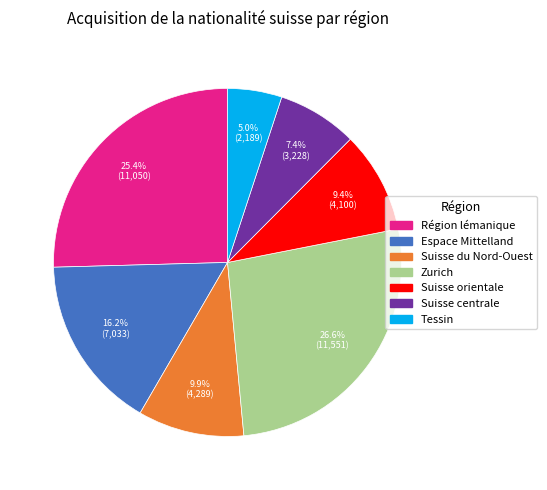

True or false: Suisse centrale accounts for 7% of the total.

True